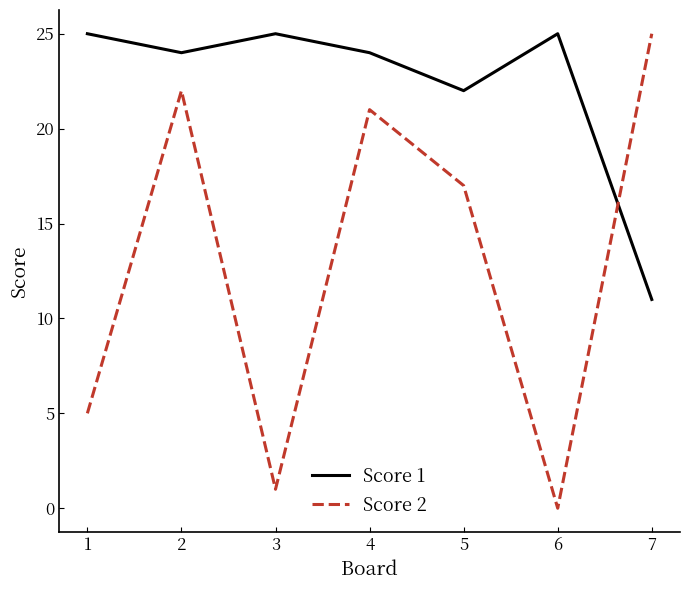

What is the total value across all series at 3?

26